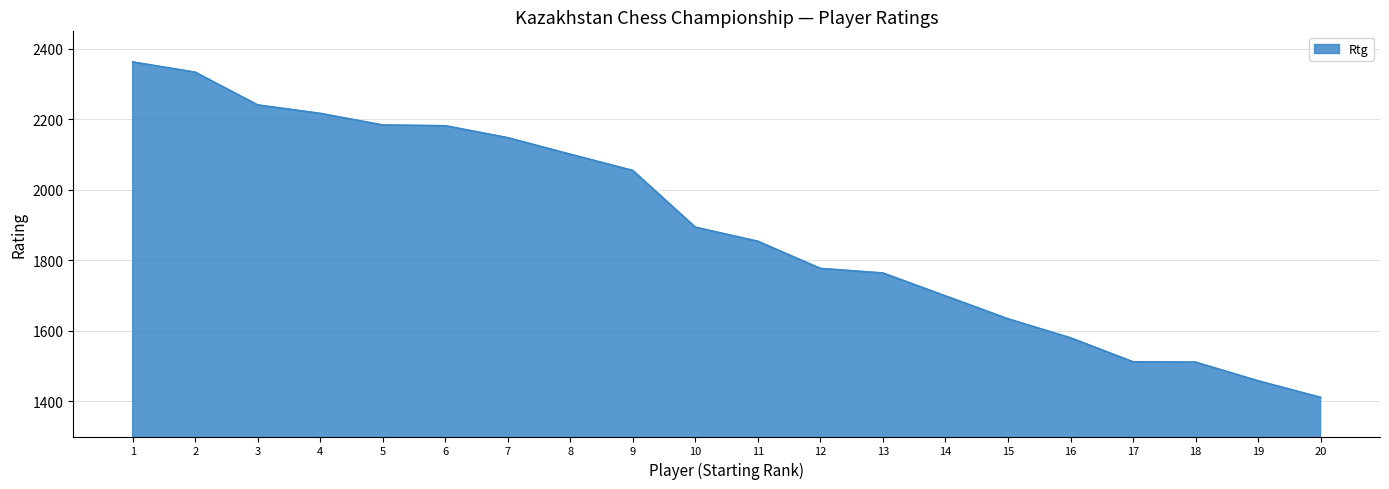

The value at 11 is 3005. True or false?

False